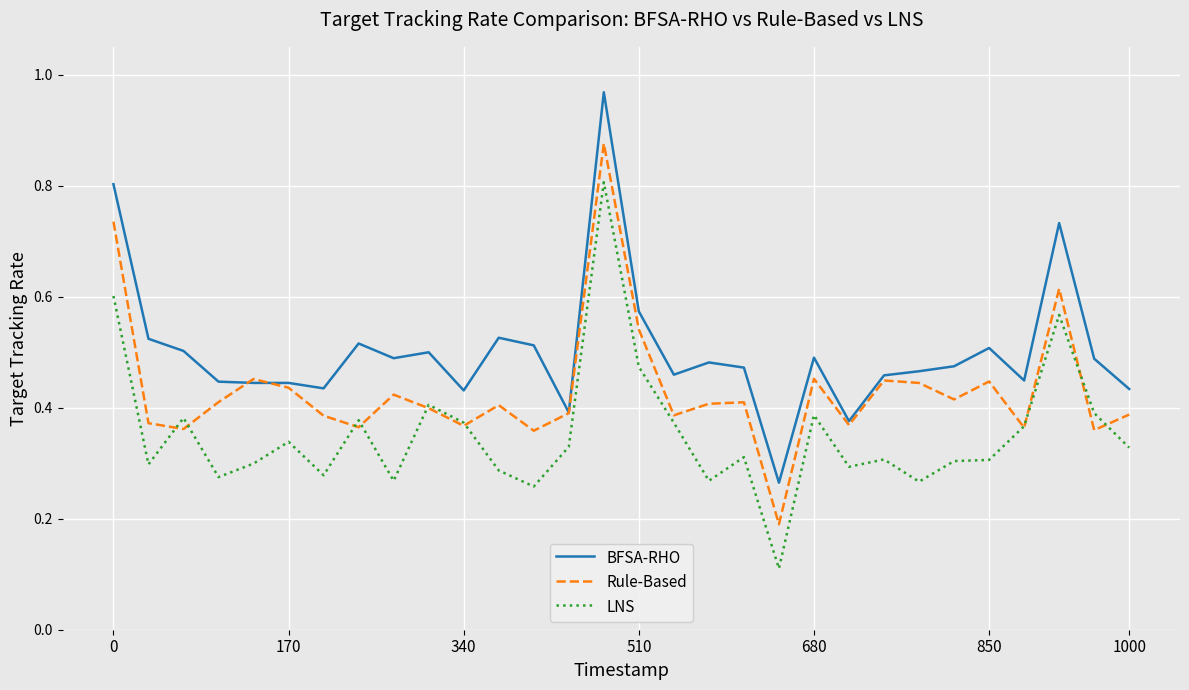

True or false: LNS and BFSA-RHO cross at least once.

False